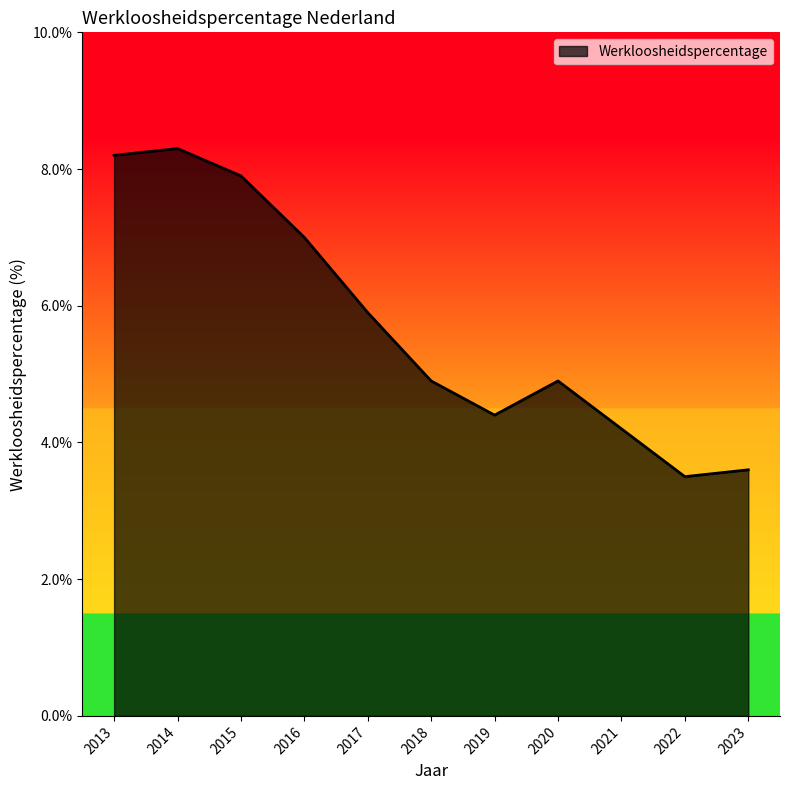

The chart shows a value of 3.6 at 2023. True or false?

True